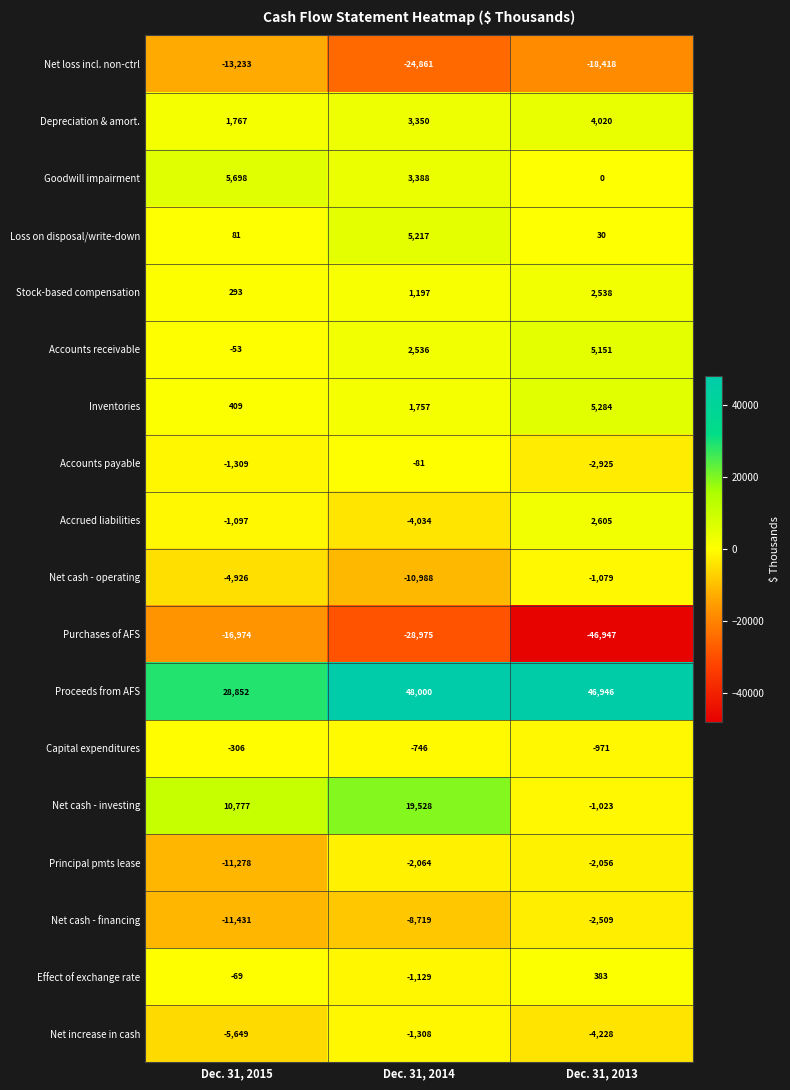

What is the approximate value of Net loss incl. non-ctrl at Dec. 31, 2015, to the nearest 50?

-13250